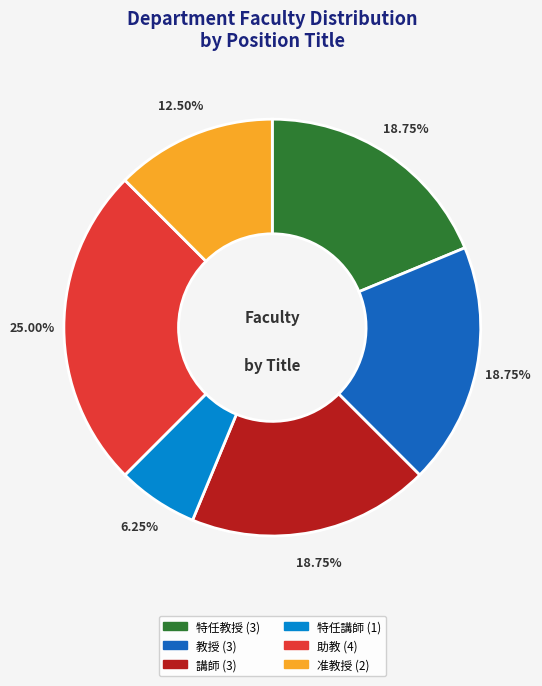

Does any single category account for the majority?

No